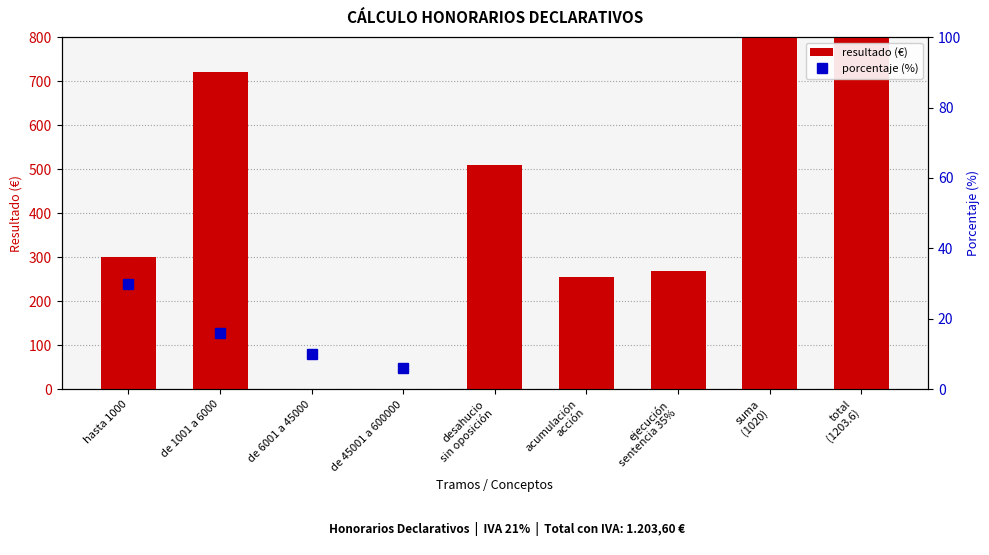

Where is porcentaje (%) nearest to the value 18?

de 1001 a 6000